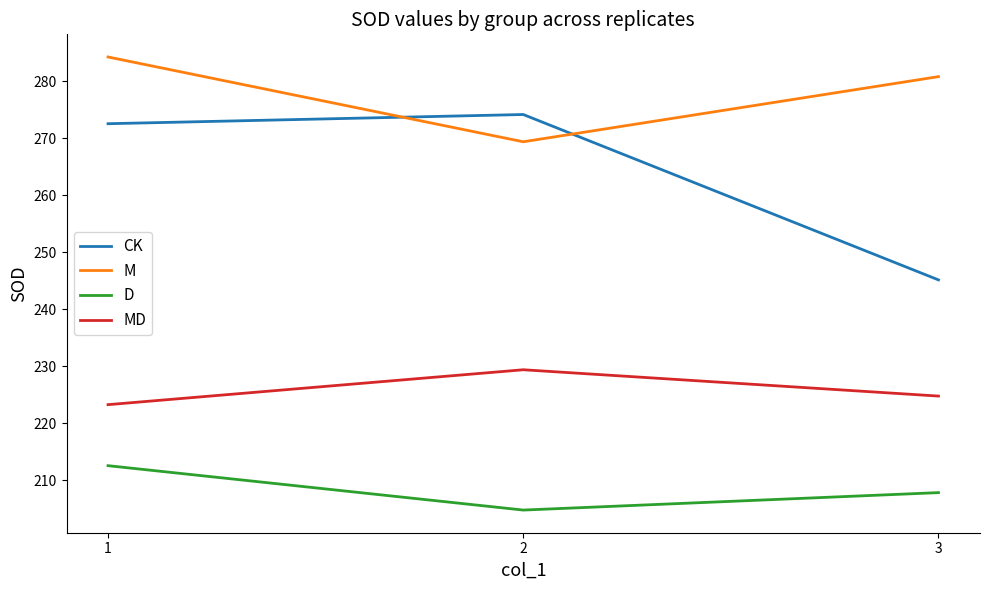

Which category has the highest value across all series?

1